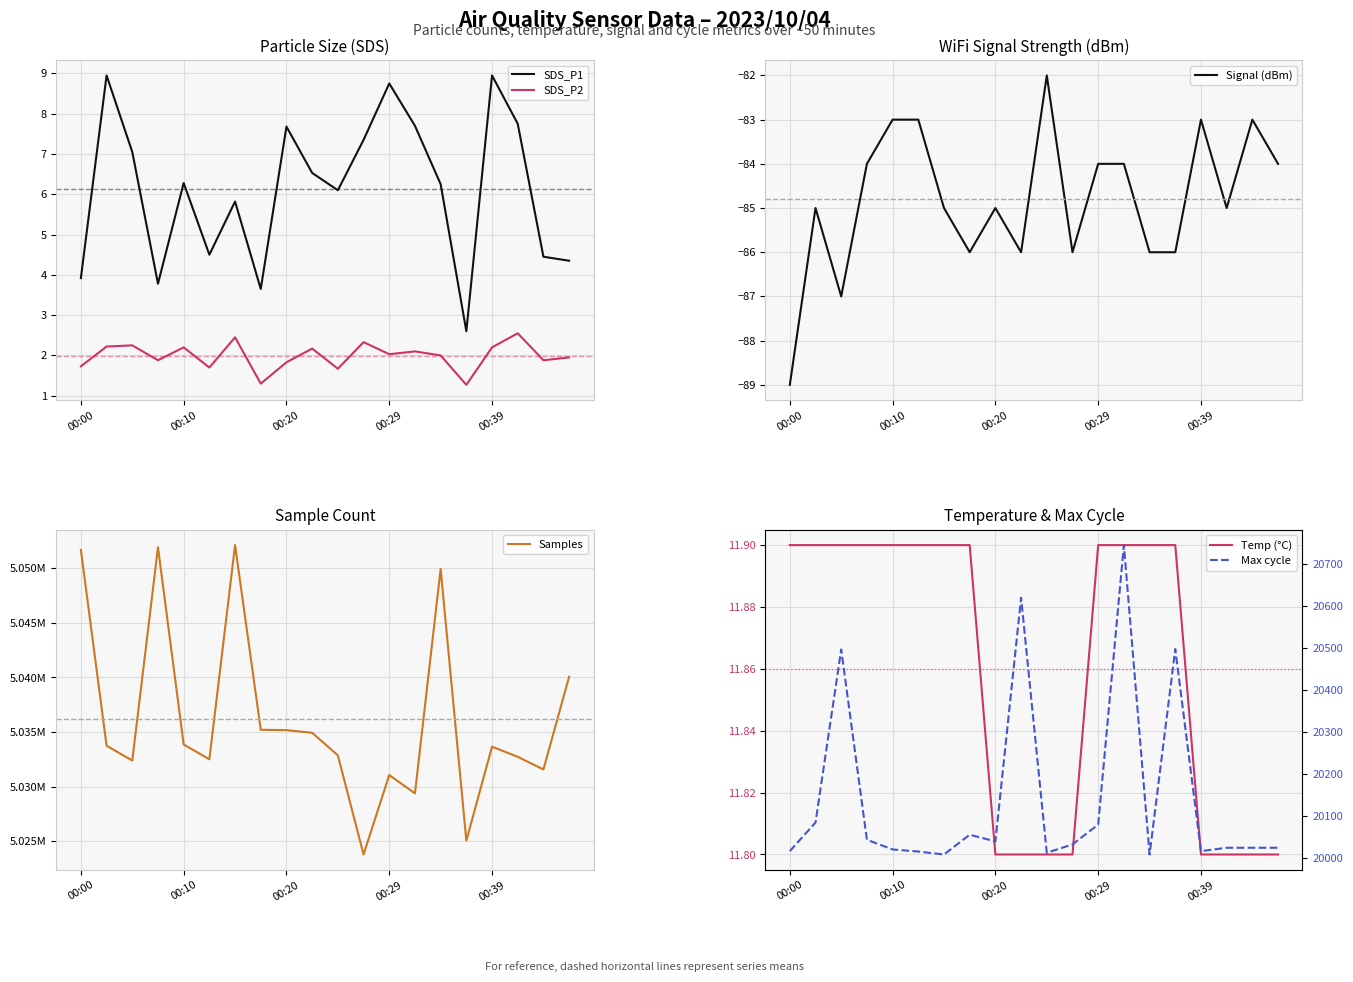

At which category does the chart reach its peak across all series?

6